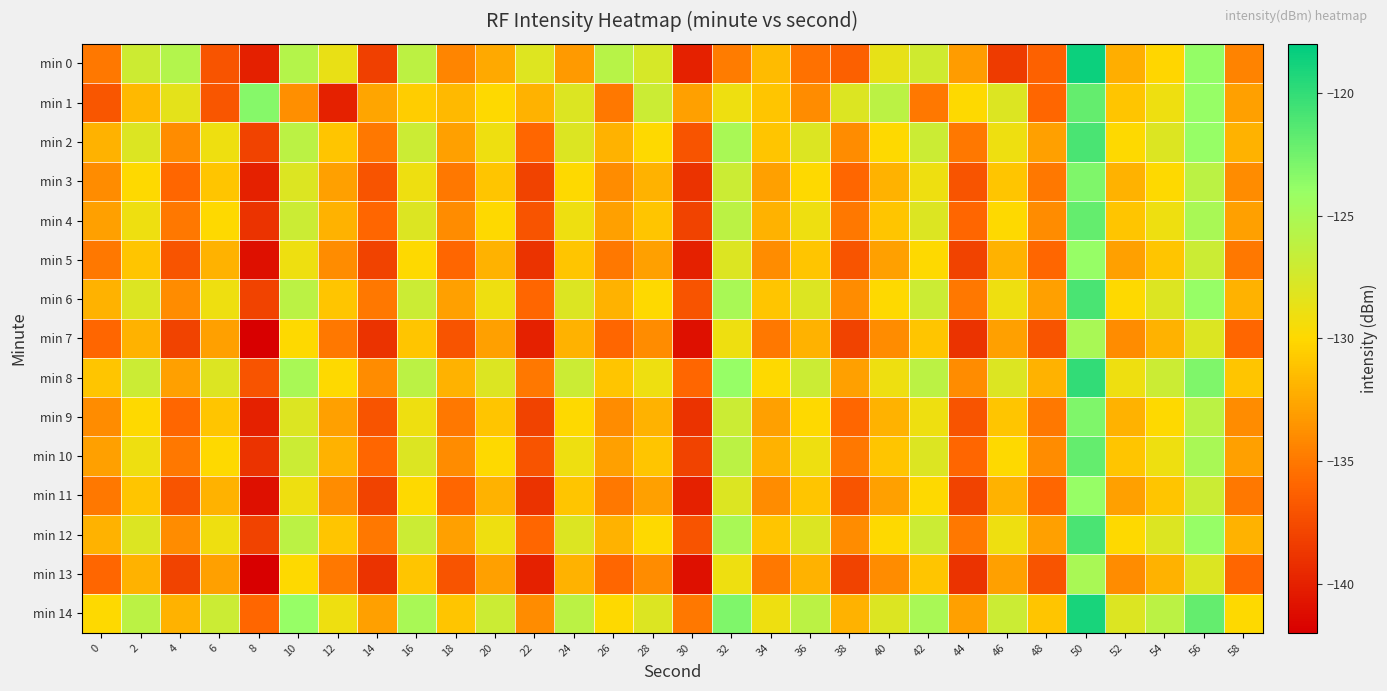

Between 2 and 12, which series saw the biggest shift?

min 1